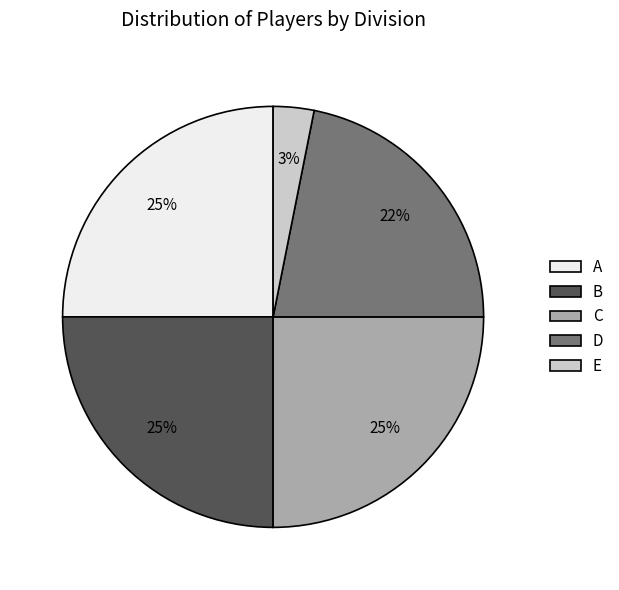

Count the number of slices in the pie.

5